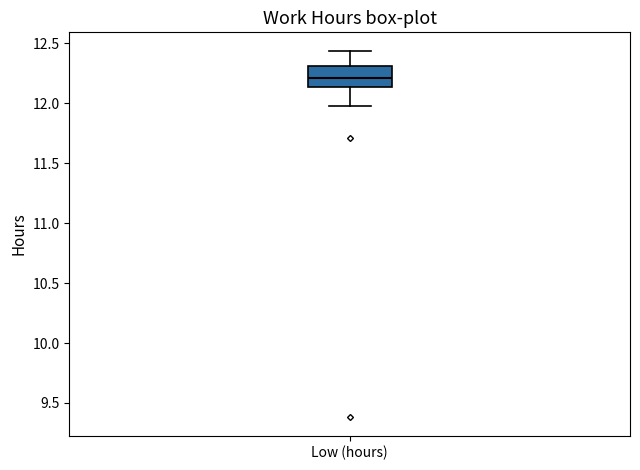

Read this box plot against the y-axis: the position of the median line, the range covered by the box, and the ends of both whiskers. The values are not printed on the chart, so give them approximately, as read against the axis.

median 12.20, box 12.15 to 12.30, whiskers 12.00 to 12.45